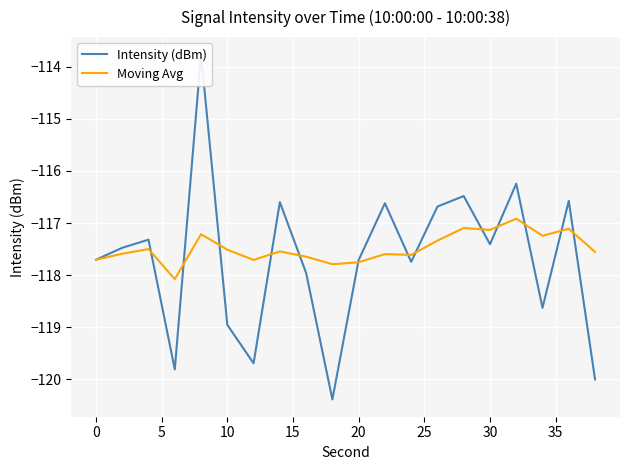

Reading left to right, transcribe all the data shown in this chart.

Intensity (dBm): -117.7	-117.5	-117.3	-119.8	-113.8	-119.0	-119.7	-116.6	-118.0	-120.4	-117.7	-116.6	-117.7	-116.7	-116.5	-117.4	-116.2	-118.6	-116.6	-120.0
Moving Avg: -117.7	-117.6	-117.5	-118.1	-117.2	-117.5	-117.7	-117.5	-117.6	-117.8	-117.8	-117.6	-117.6	-117.3	-117.1	-117.1	-116.9	-117.2	-117.1	-117.6